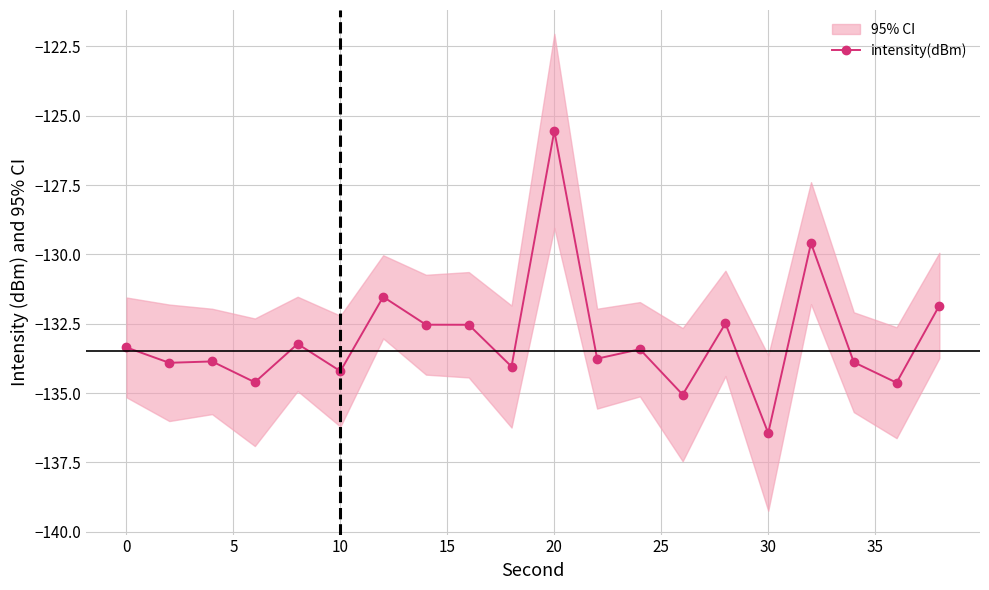

True or false: intensity(dBm) has more than 1 interior local peaks.

True